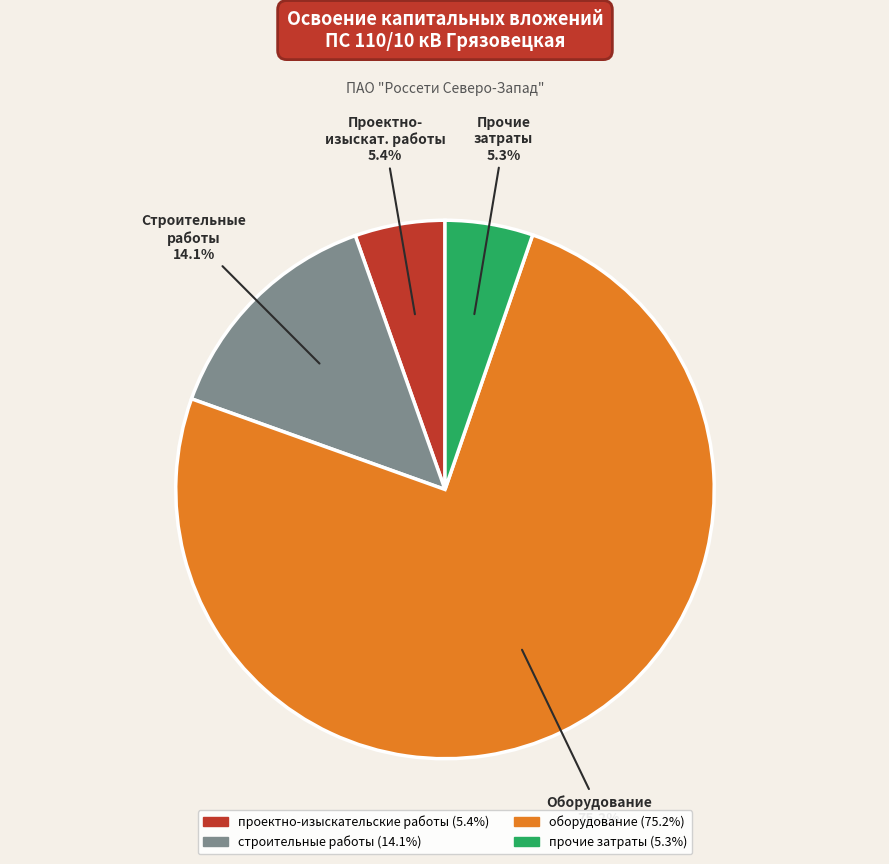

To the nearest percent, what is the combined percentage of прочие затраты and оборудование?

80%